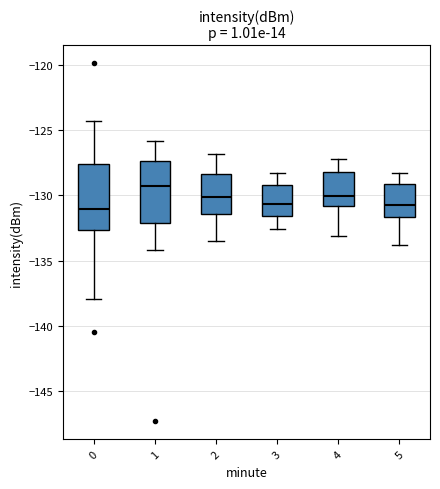

Which box has the highest median line?

1